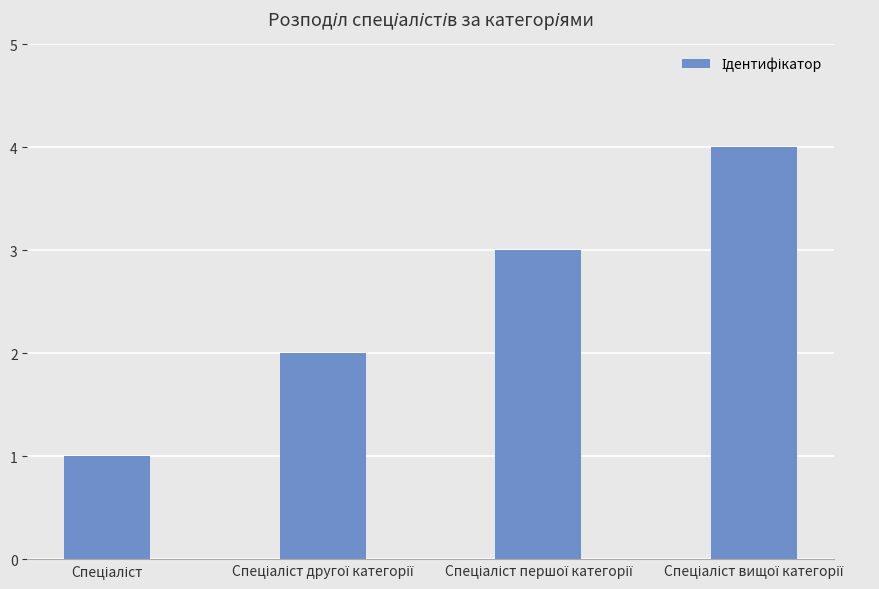

What is the greatest value displayed?

4